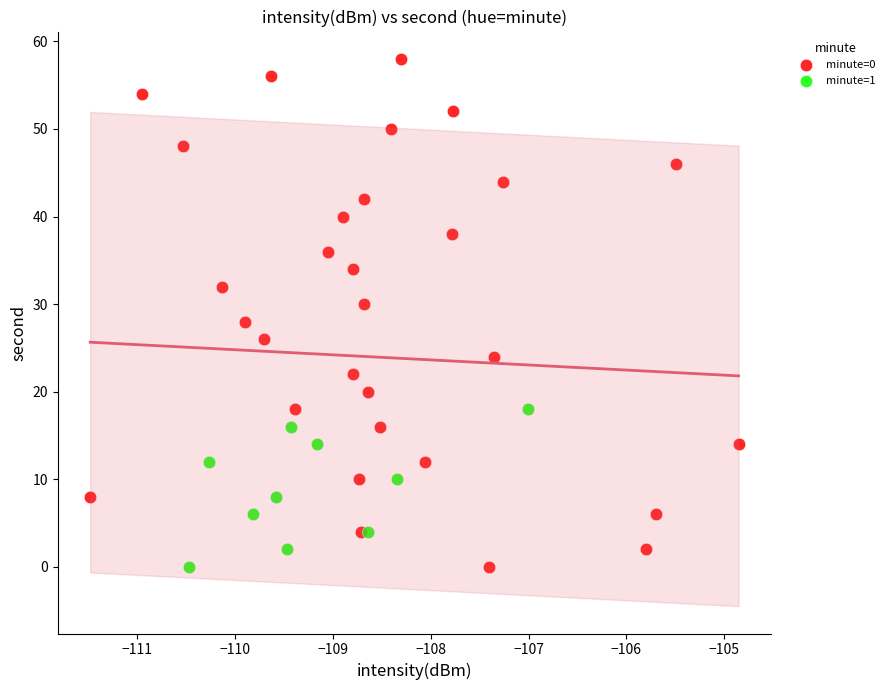

Which series has the widest spread of Y values?

minute=0